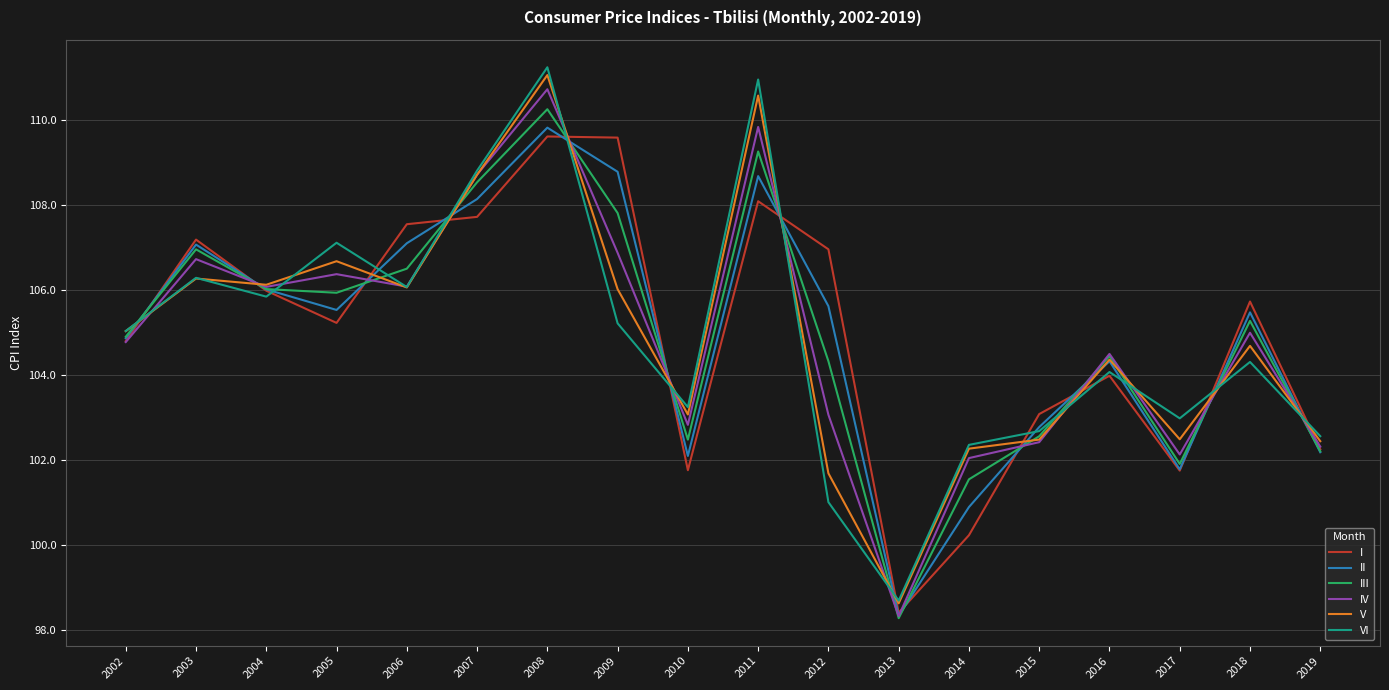

Which series has the largest range (max minus min)?

VI